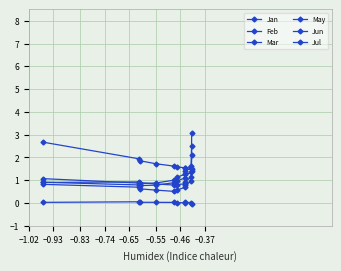

True or false: Jul has more than 2 points higher than both neighbors.

False